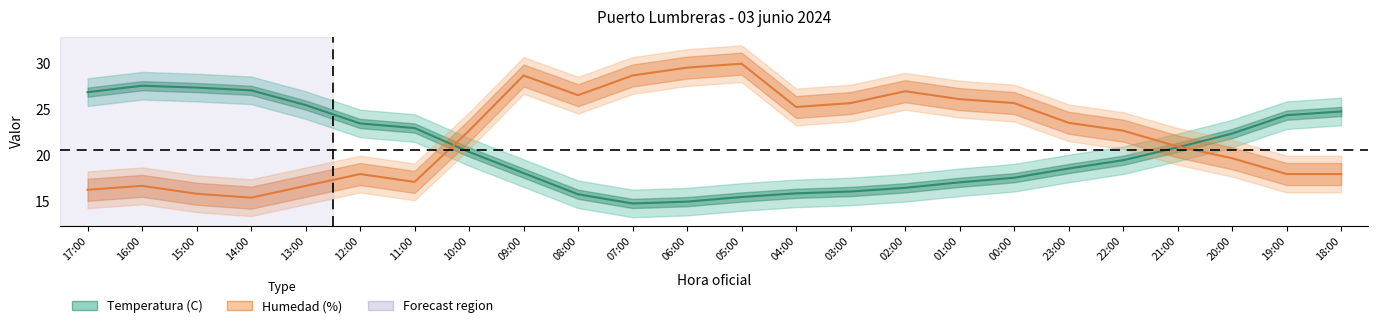

What is the maximum value shown in the chart?

30.0